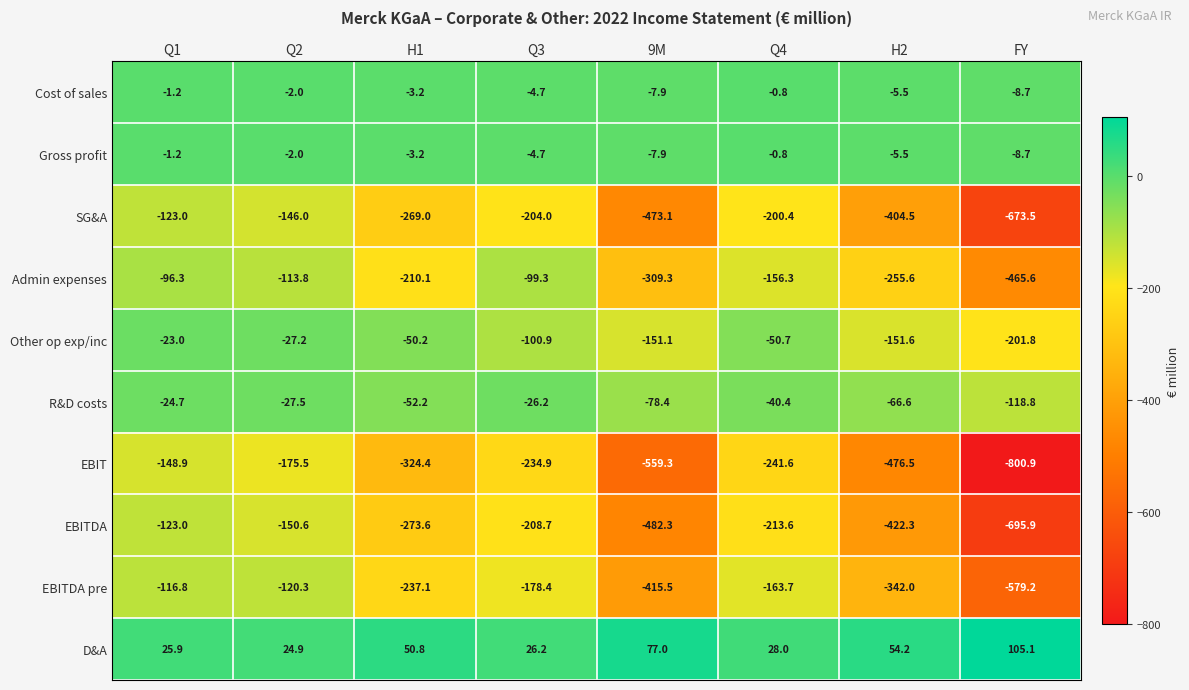

How many data points does each series have?

8